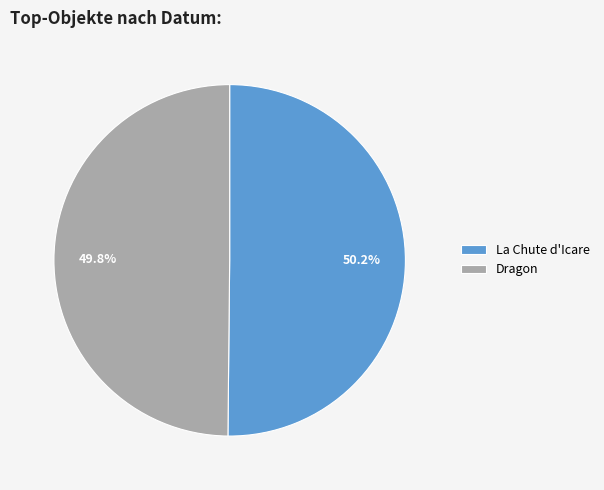

What percentage is NOT represented by Dragon?

50.2%